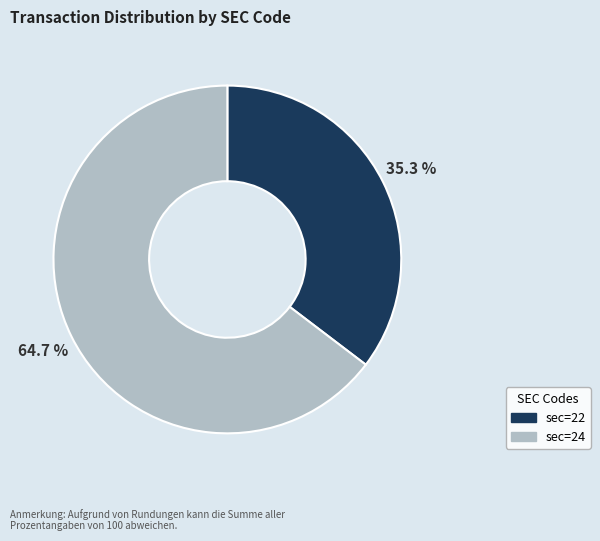

What is the total percentage of sec=24 and sec=22?

100.0%